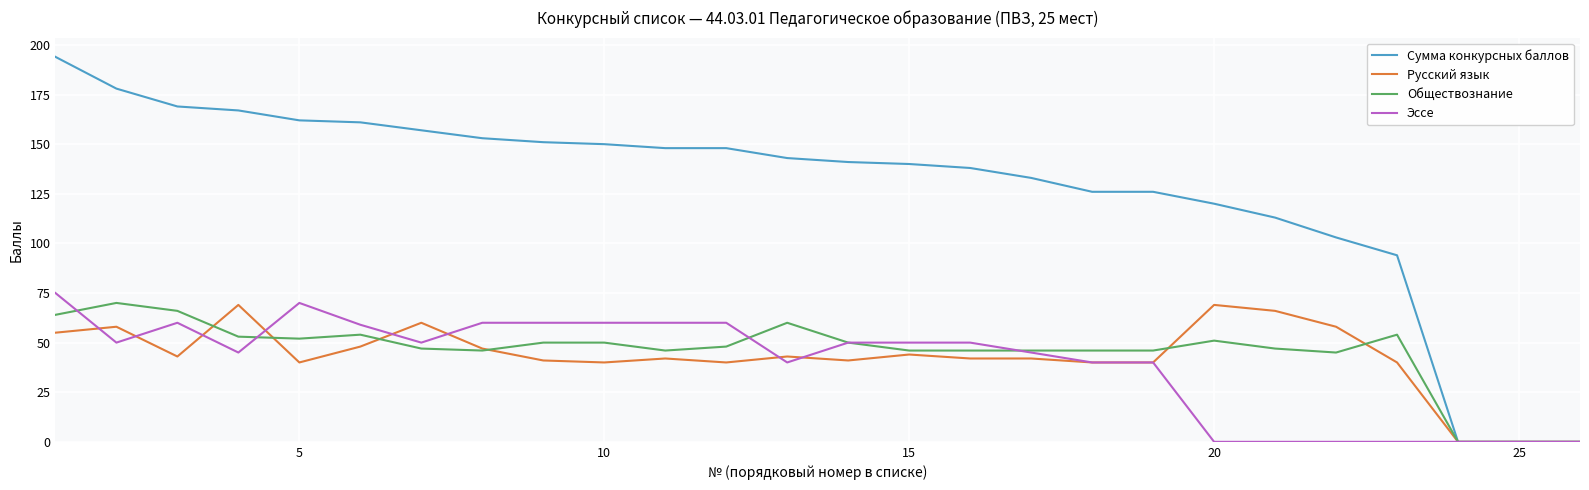

What is the maximum value for Эссе?

75